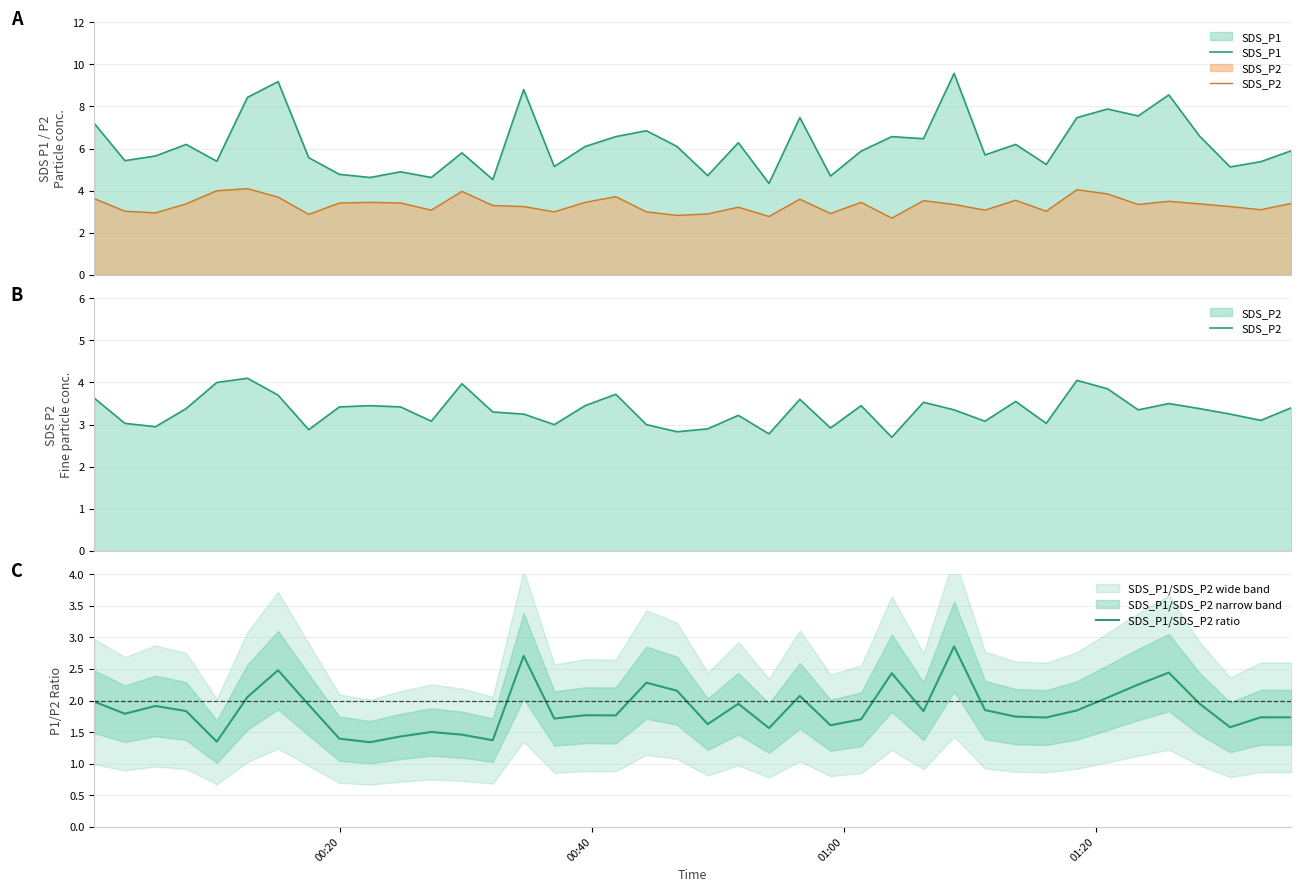

Reading left to right, extract all data points from this chart.

SDS_P1: 7.2	5.4	5.7	6.2	5.4	8.4	9.2	5.6	4.8	4.6	4.9	4.6	5.8	4.5	8.8	5.2	6.1	6.6	6.8	6.1	4.7	6.3	4.3	7.5	4.7	5.9	6.6	6.5	9.6	5.7	6.2	5.2	7.5	7.9	7.5	8.6	6.6	5.1	5.4	5.9
SDS_P2: 3.6	3.0	3.0	3.4	4.0	4.1	3.7	2.9	3.4	3.5	3.4	3.1	4.0	3.3	3.2	3.0	3.5	3.7	3.0	2.8	2.9	3.2	2.8	3.6	2.9	3.5	2.7	3.5	3.4	3.1	3.5	3.0	4.0	3.9	3.4	3.5	3.4	3.2	3.1	3.4
SDS_P1/SDS_P2 ratio: 2.0	1.8	1.9	1.8	1.4	2.1	2.5	1.9	1.4	1.3	1.4	1.5	1.5	1.4	2.7	1.7	1.8	1.8	2.3	2.2	1.6	2.0	1.6	2.1	1.6	1.7	2.4	1.8	2.9	1.9	1.7	1.7	1.8	2.0	2.3	2.4	2.0	1.6	1.7	1.7